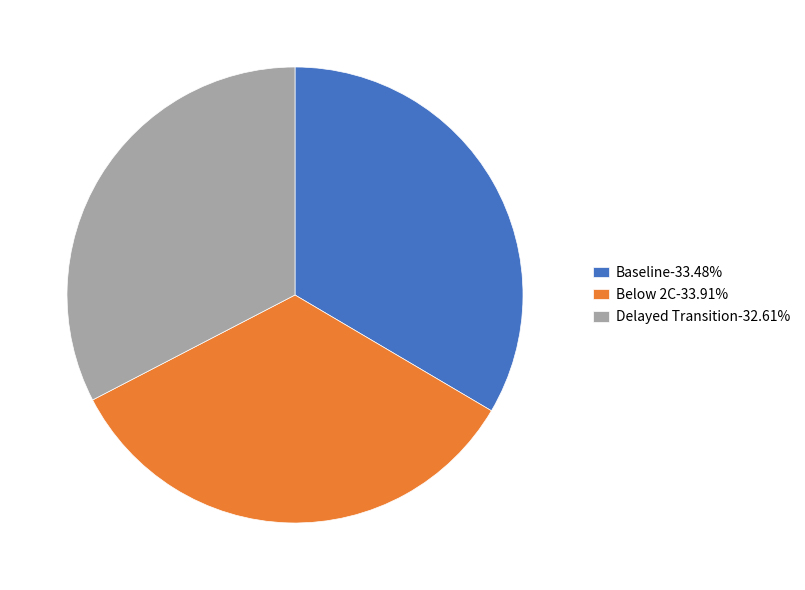

Combined, do Baseline-33.48% and Delayed Transition-32.61% account for over 50%?

Yes